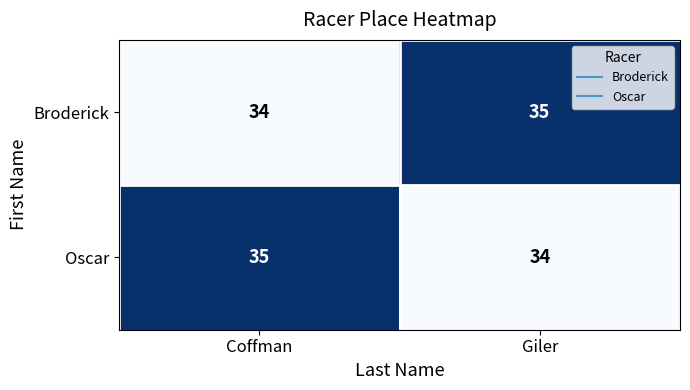

At Coffman, list the series in order from largest to smallest.

Oscar, Broderick